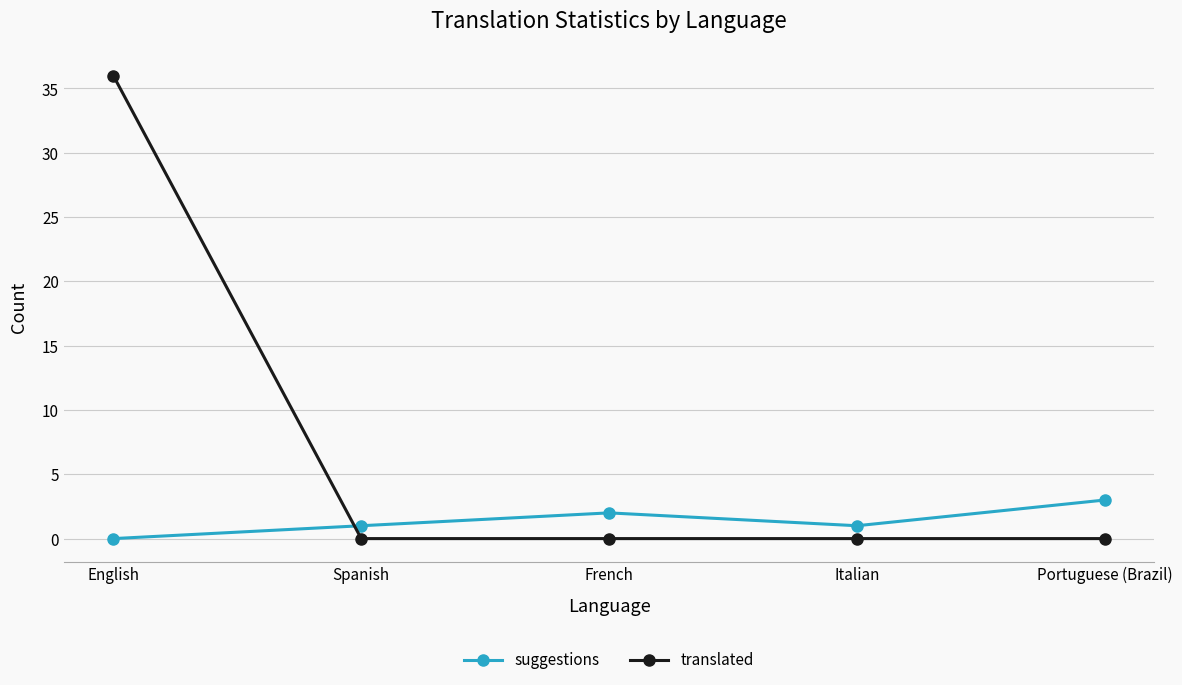

What is the difference between the maximum and minimum values in the suggestions series?

3